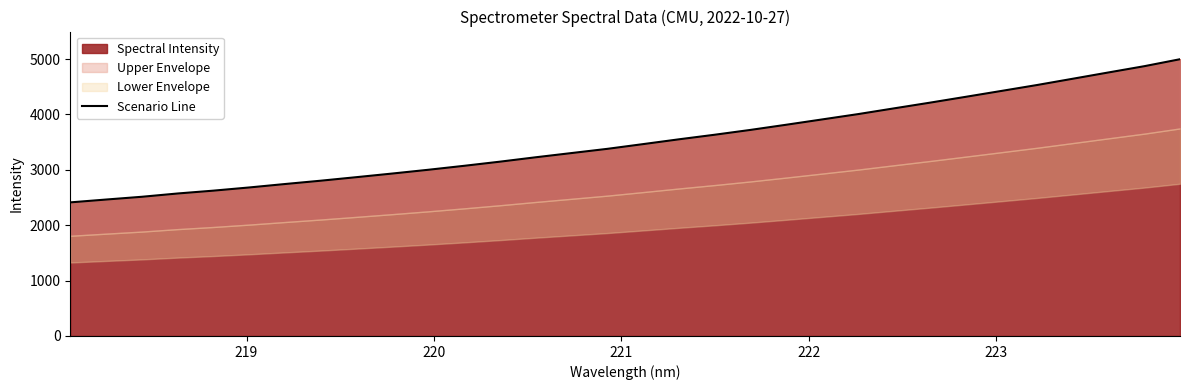

What is the smallest value displayed?

2411.8